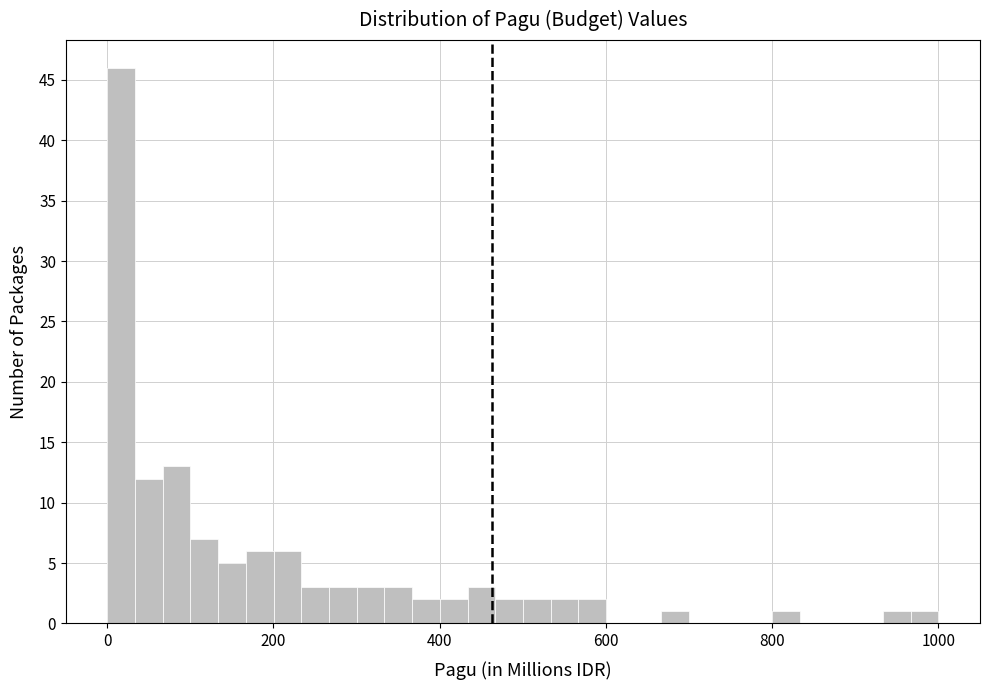

Around what value on the x-axis is the tallest bar? Give the approximate position of its centre, as read against the axis.

20